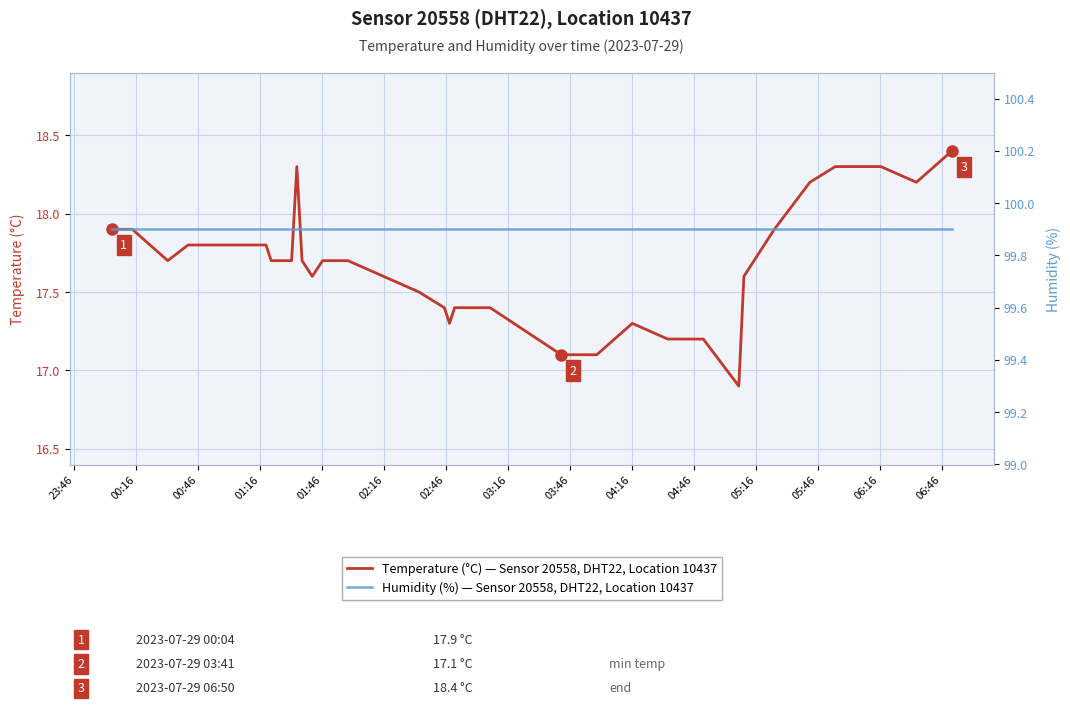

What is the average value of the Humidity (%) series?

99.9